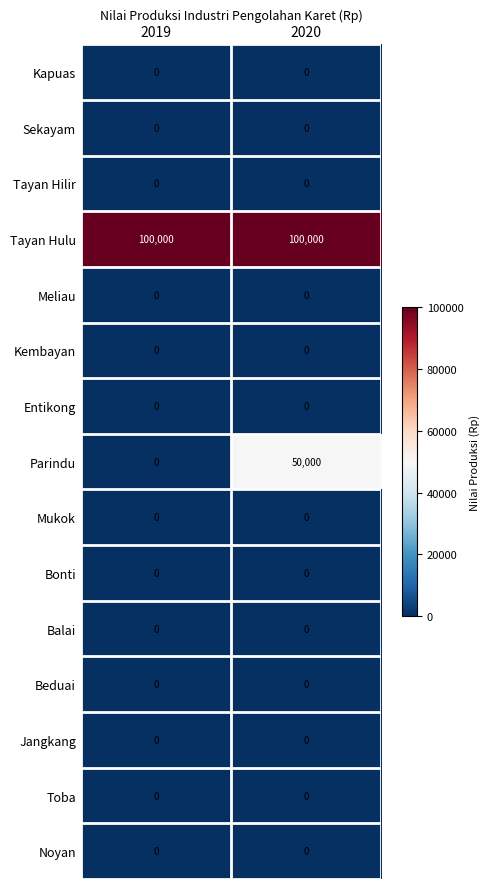

Reading right to left, what are all the values shown in this chart?

Kapuas: 2020=0	2019=0
Sekayam: 2020=0	2019=0
Tayan Hilir: 2020=0	2019=0
Tayan Hulu: 2020=100000	2019=100000
Meliau: 2020=0	2019=0
Kembayan: 2020=0	2019=0
Entikong: 2020=0	2019=0
Parindu: 2020=50000	2019=0
Mukok: 2020=0	2019=0
Bonti: 2020=0	2019=0
Balai: 2020=0	2019=0
Beduai: 2020=0	2019=0
Jangkang: 2020=0	2019=0
Toba: 2020=0	2019=0
Noyan: 2020=0	2019=0